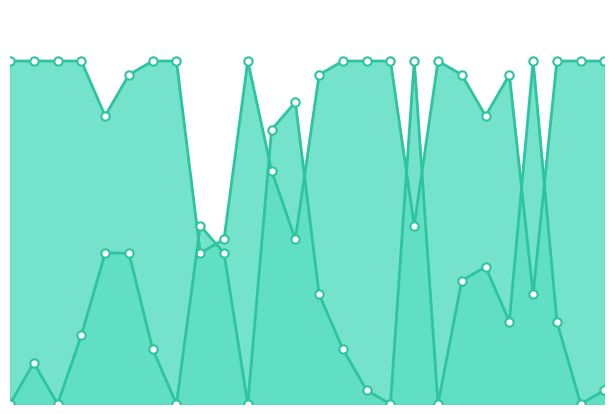

Rank the series by their maximum value, from lowest to highest.

Score 1 line, Score 2 line